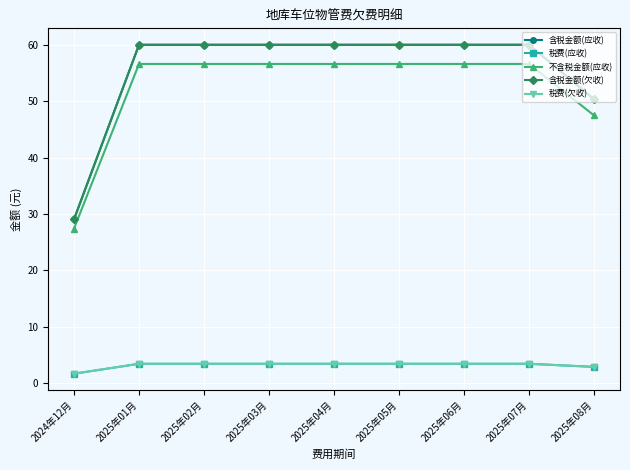

True or false: 含税金额(欠收) and 税费(欠收) cross at least once.

False